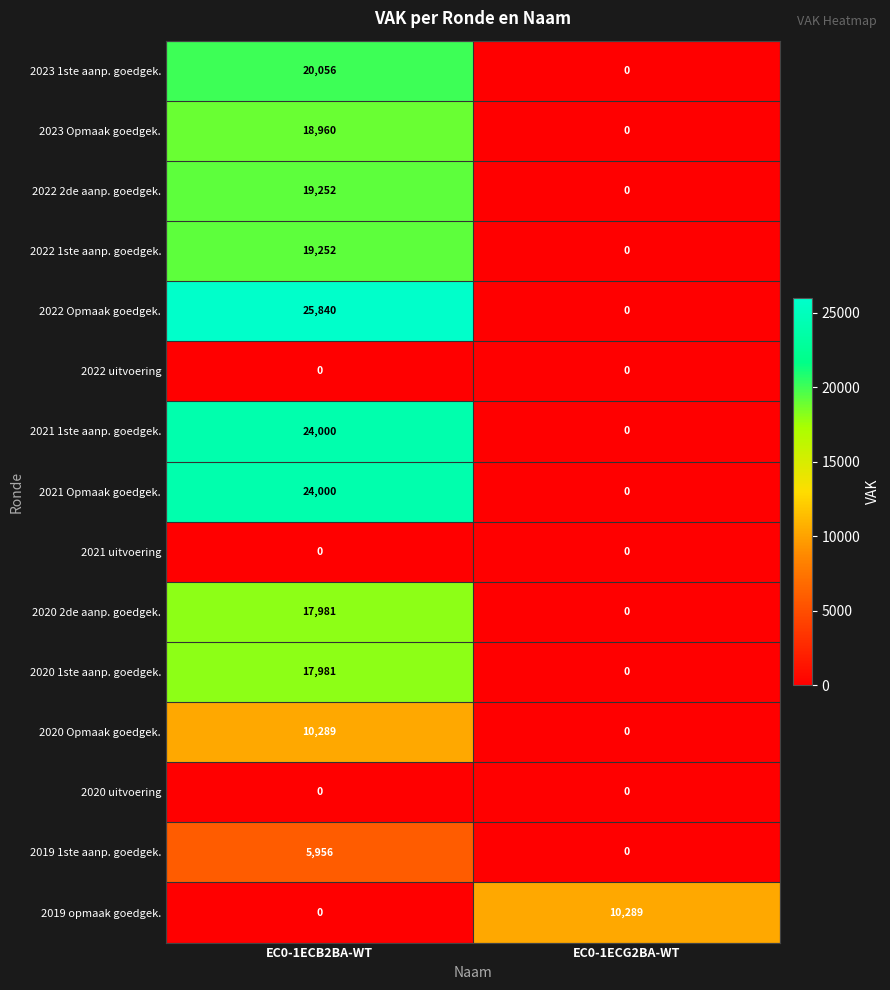

At which category is the sum across all series the highest?

EC0-1ECB2BA-WT